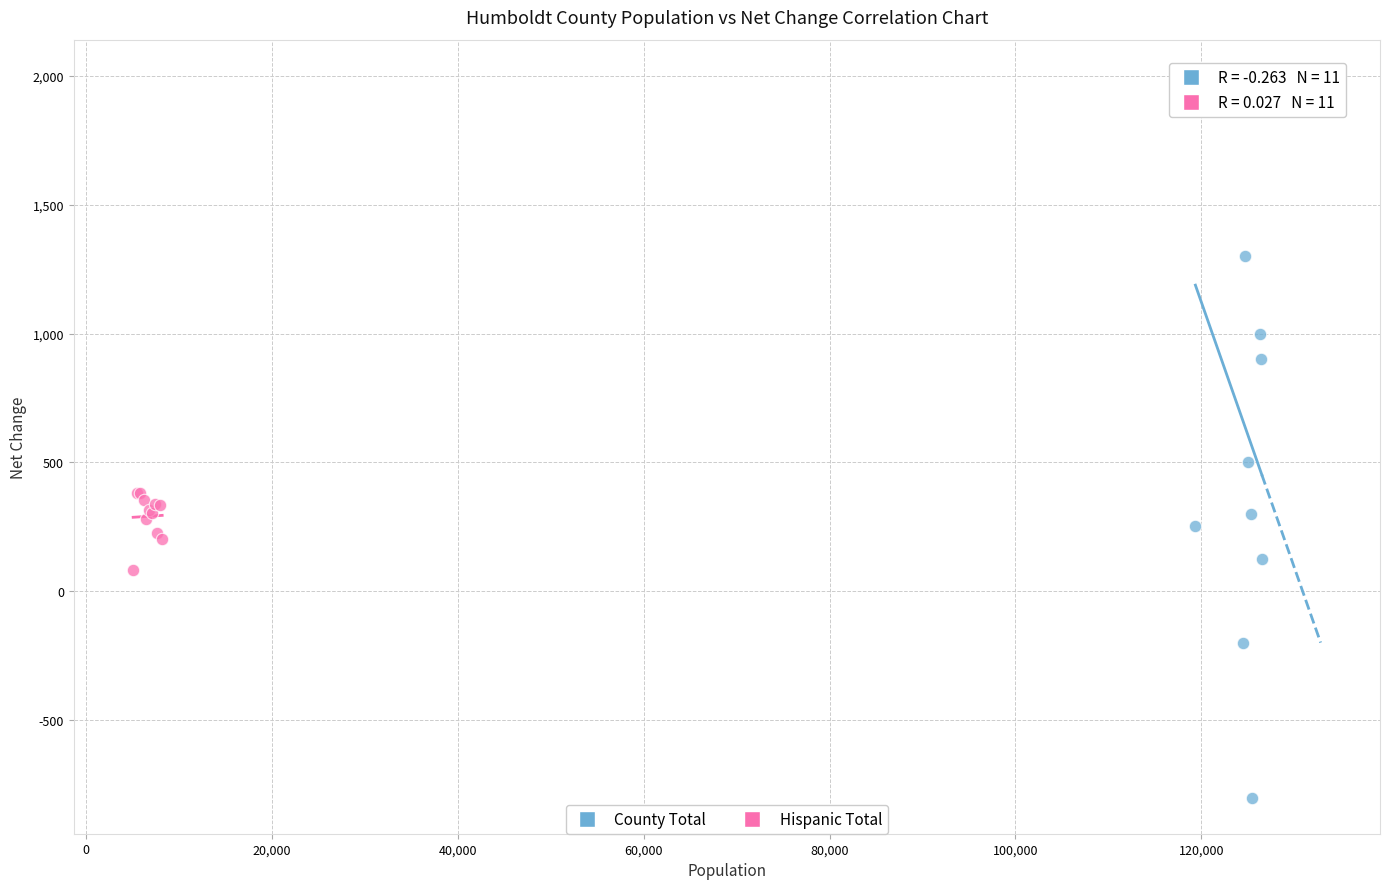

Which series has the widest spread of Y values?

County Total